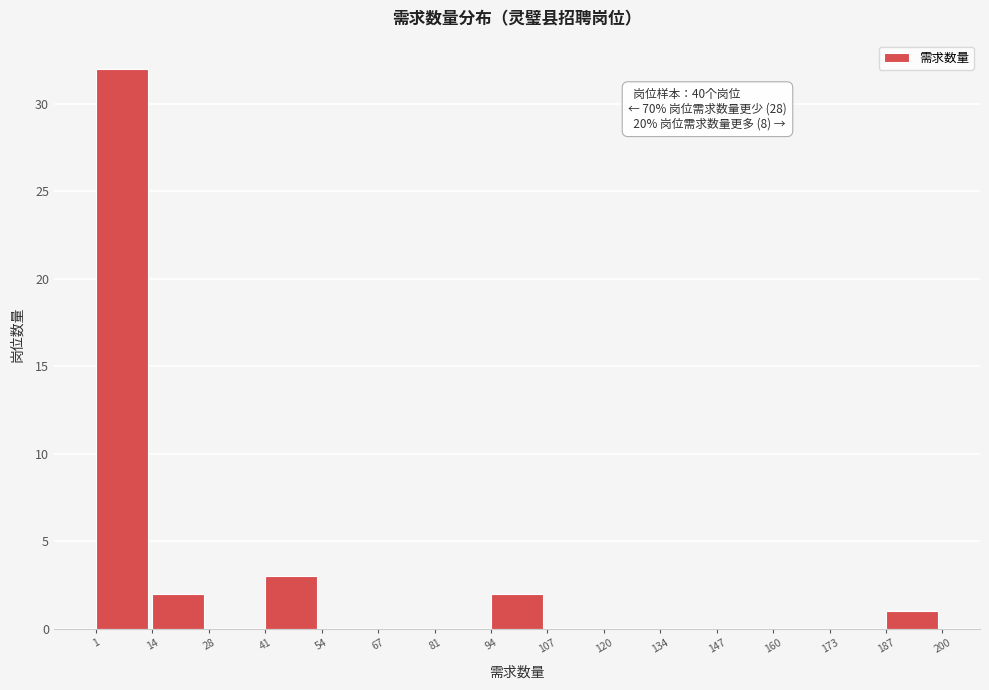

Over which range of the x-axis is the bar tallest?

1 to 14